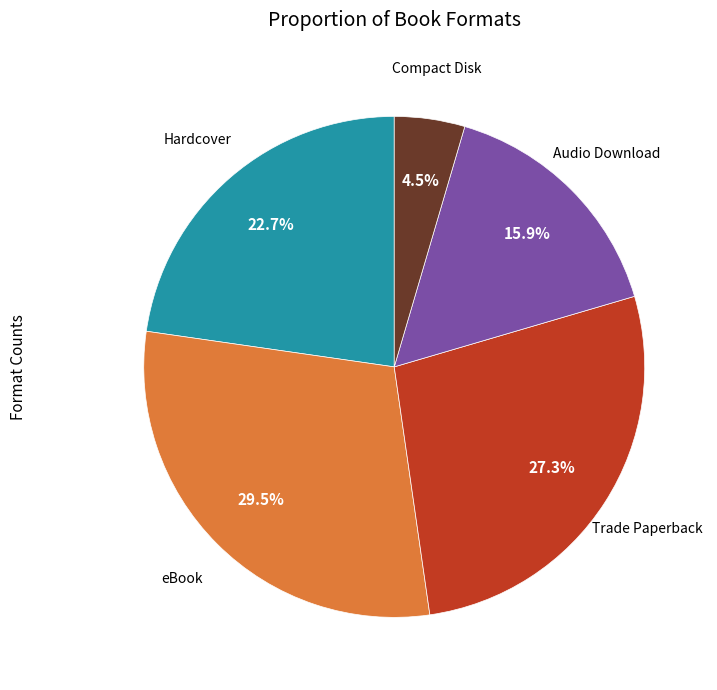

Is there any slice that represents more than half of the pie?

No